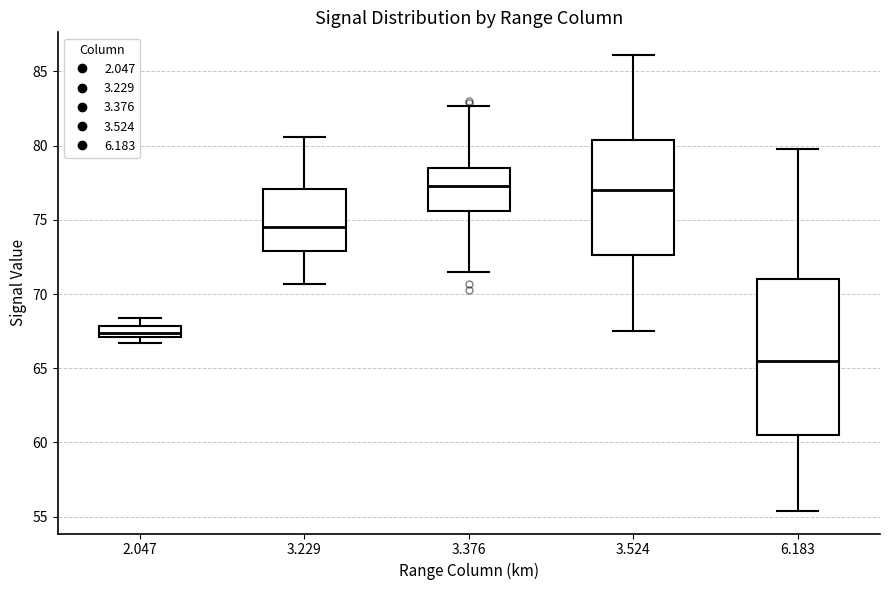

Reading left to right, transcribe this box plot: for each box, give where its median line is, the range the box spans, and where its two whiskers end, as read against the y-axis. The values are not printed on the chart, so give them approximately, as read against the axis.

2.047: median 67.5, box 67.0 to 68.0, whiskers 66.5 to 68.5
3.229: median 74.5, box 73.0 to 77.0, whiskers 70.5 to 80.5
3.376: median 77.5, box 75.5 to 78.5, whiskers 71.5 to 82.5
3.524: median 77.0, box 72.5 to 80.5, whiskers 67.5 to 86.0
6.183: median 65.5, box 60.5 to 71.0, whiskers 55.5 to 80.0